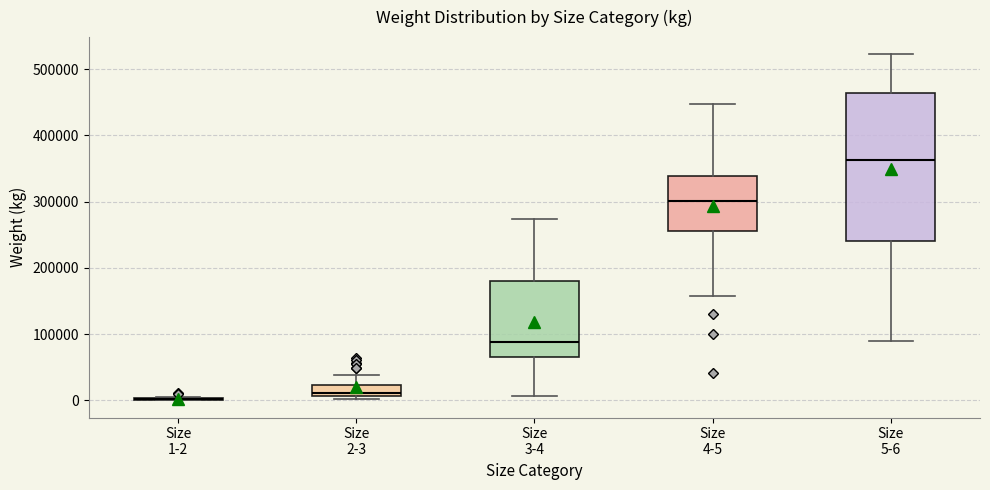

Comparing the boxes themselves (not the whiskers), which one is the tallest?

Size 5-6